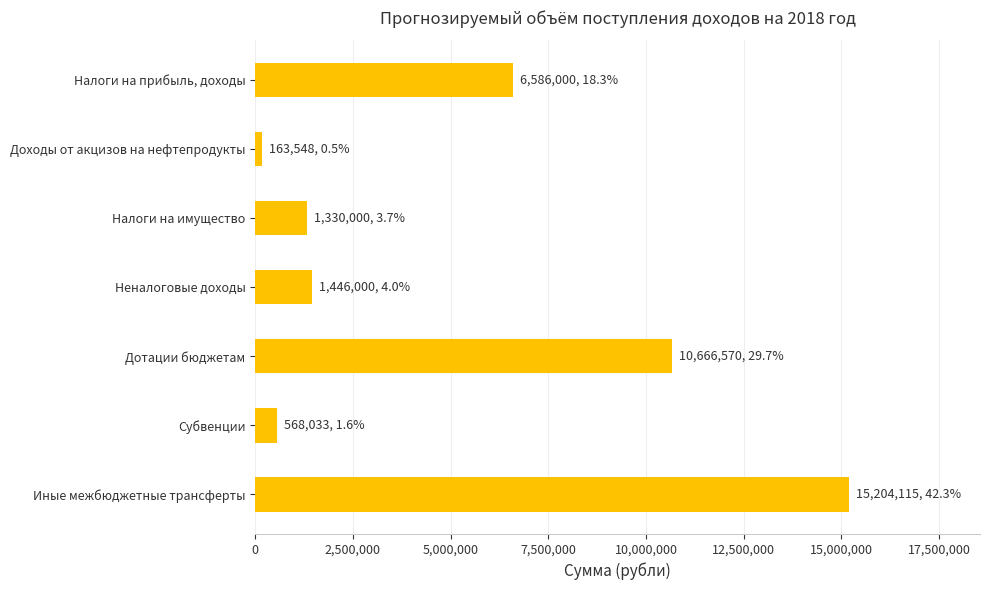

What is the minimum value shown in the chart?

163548.0